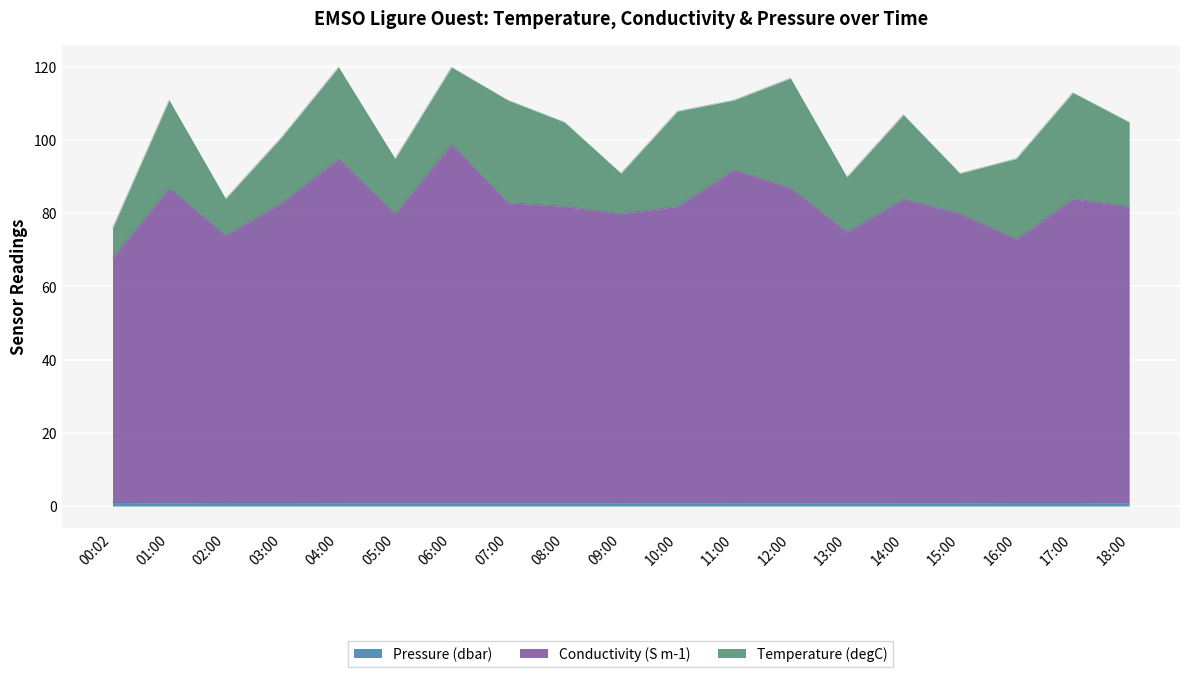

List the labels in order of Pressure (dbar) value, smallest first.

01:00, 05:00, 07:00, 08:00, 10:00, 13:00, 18:00, 06:00, 09:00, 12:00, 14:00, 15:00, 04:00, 11:00, 03:00, 16:00, 17:00, 00:02, 02:00